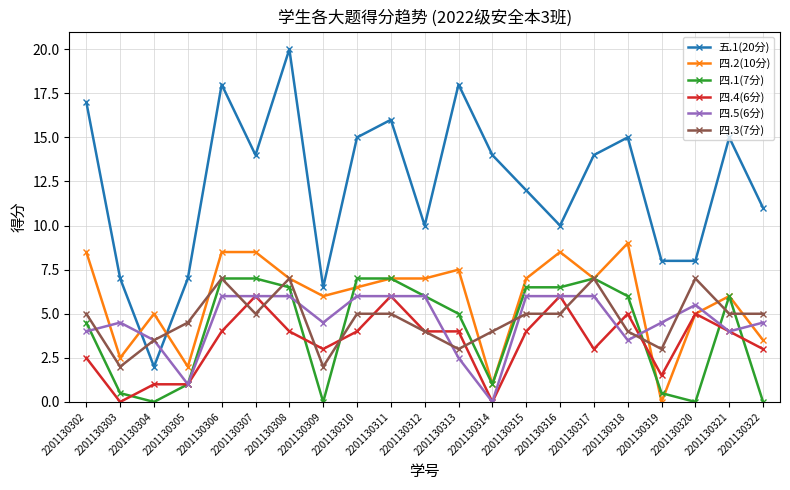

True or false: 四.1(7分) has more than 1 interior local peaks.

True